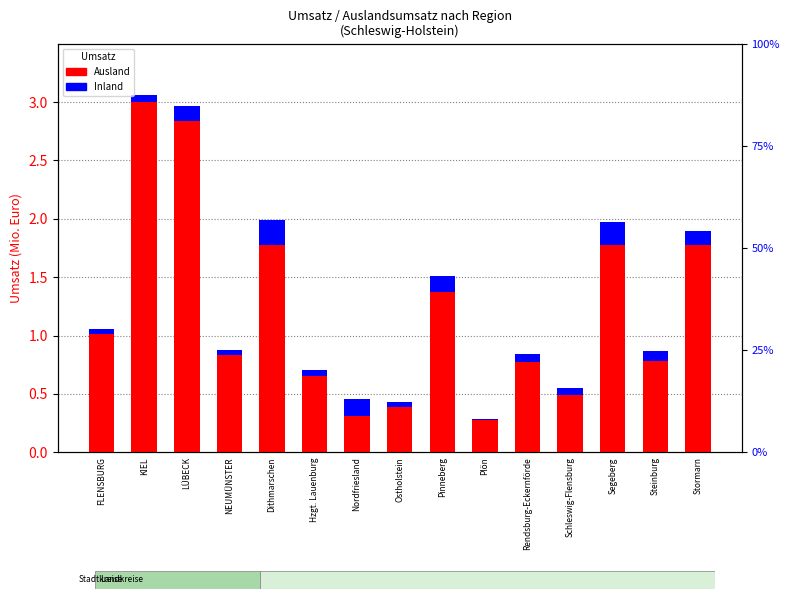

Reading right to left, extract all data points from this chart.

Ausland (count): Stormarn=1.8	Steinburg=0.8	Segeberg=1.8	Schleswig-Flensburg=0.5	Rendsburg-Eckernförde=0.8	Plön=0.3	Pinneberg=1.4	Ostholstein=0.4	Nordfriesland=0.3	Hzgt. Lauenburg=0.7	Dithmarschen=1.8	NEUMÜNSTER=0.8	LÜBECK=2.8	KIEL=3.0	FLENSBURG=1.0
Inland (percentile rank): Stormarn=0.1	Steinburg=0.1	Segeberg=0.2	Schleswig-Flensburg=0.1	Rendsburg-Eckernförde=0.1	Plön=0.0	Pinneberg=0.1	Ostholstein=0.0	Nordfriesland=0.1	Hzgt. Lauenburg=0.1	Dithmarschen=0.2	NEUMÜNSTER=0.0	LÜBECK=0.1	KIEL=0.1	FLENSBURG=0.0